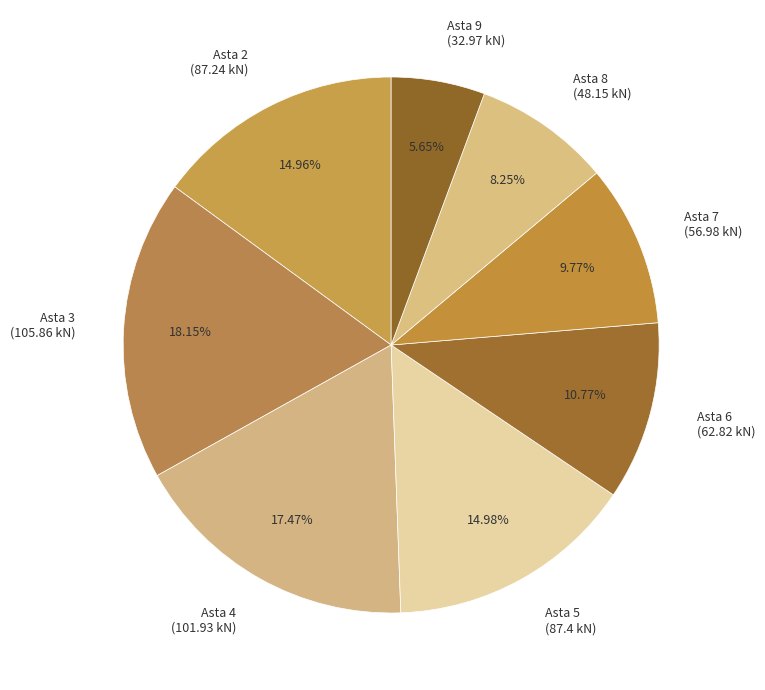

Count the number of slices in the pie.

8